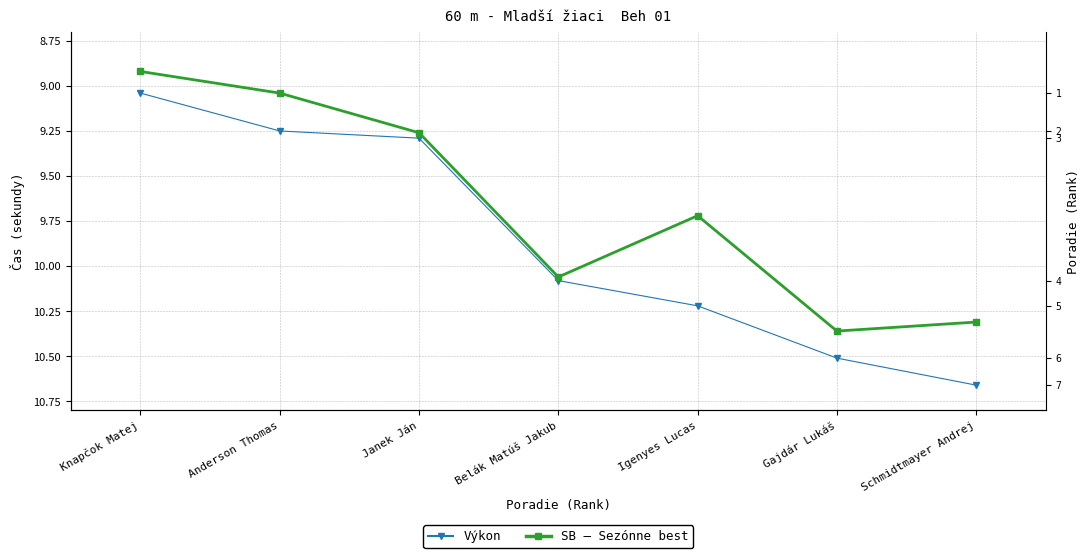

Count the number of data series in this chart.

2